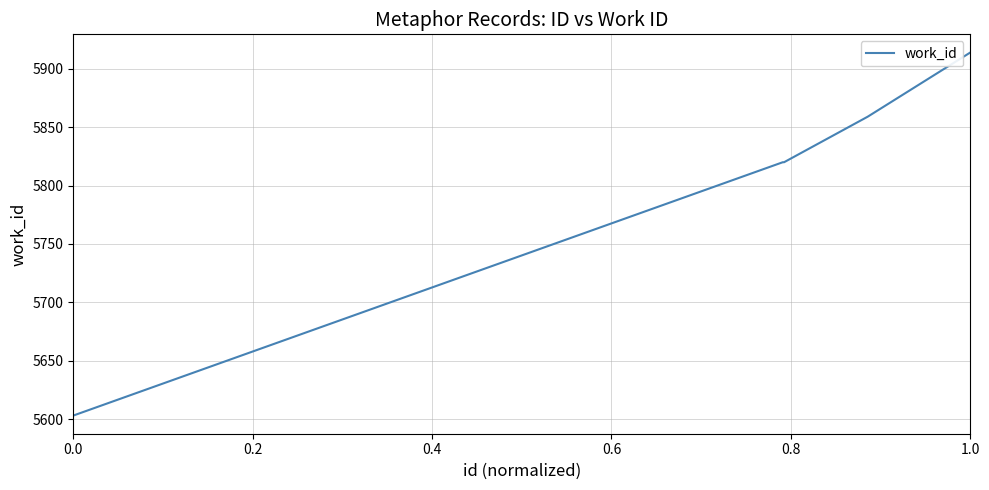

True or false: there are more than 2 points higher than both neighbors.

False